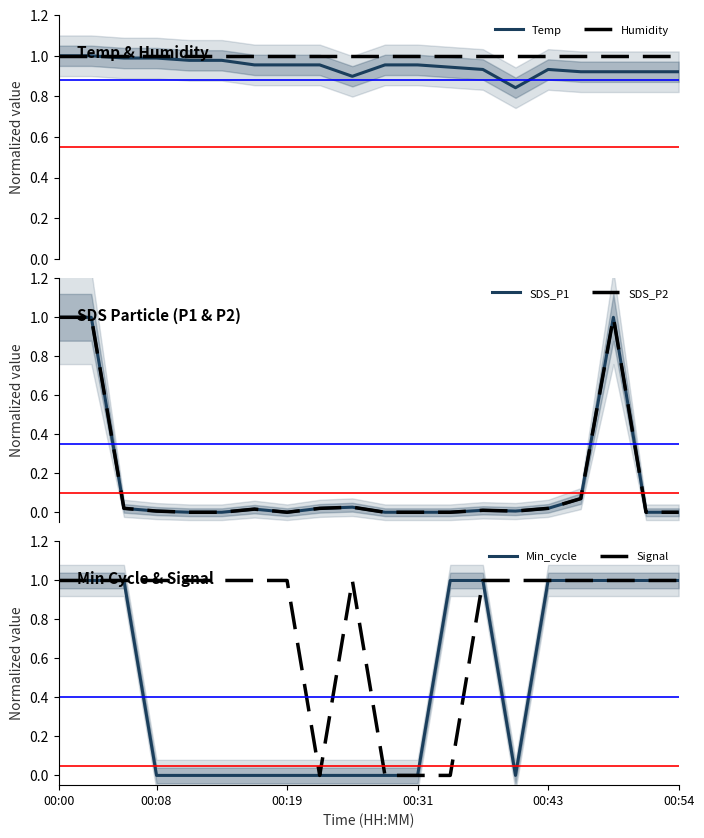

What is the highest value of the Signal series?

1.0